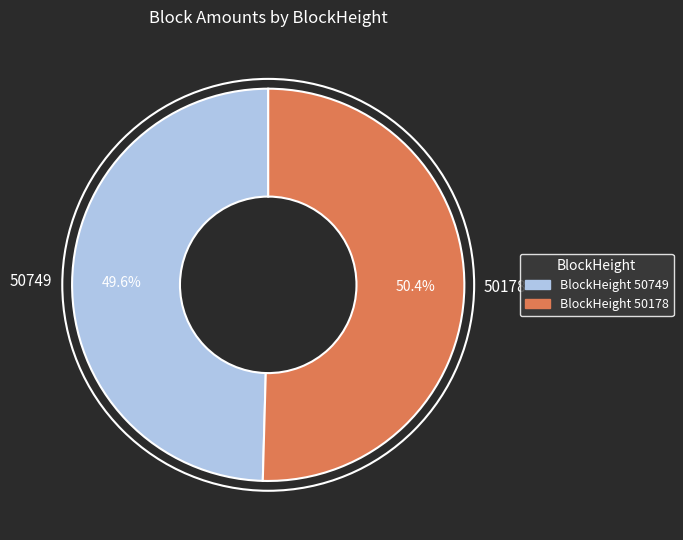

Is it true that 50749 is 40% of the pie?

False